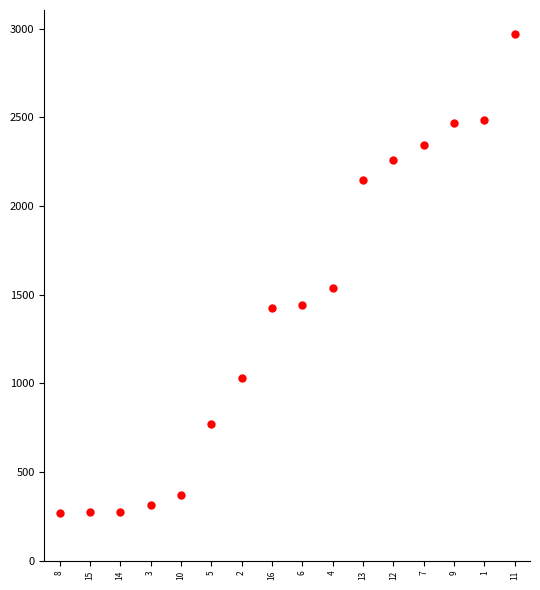

What Y value in the scatter plot is closest to 1620?

1540.8